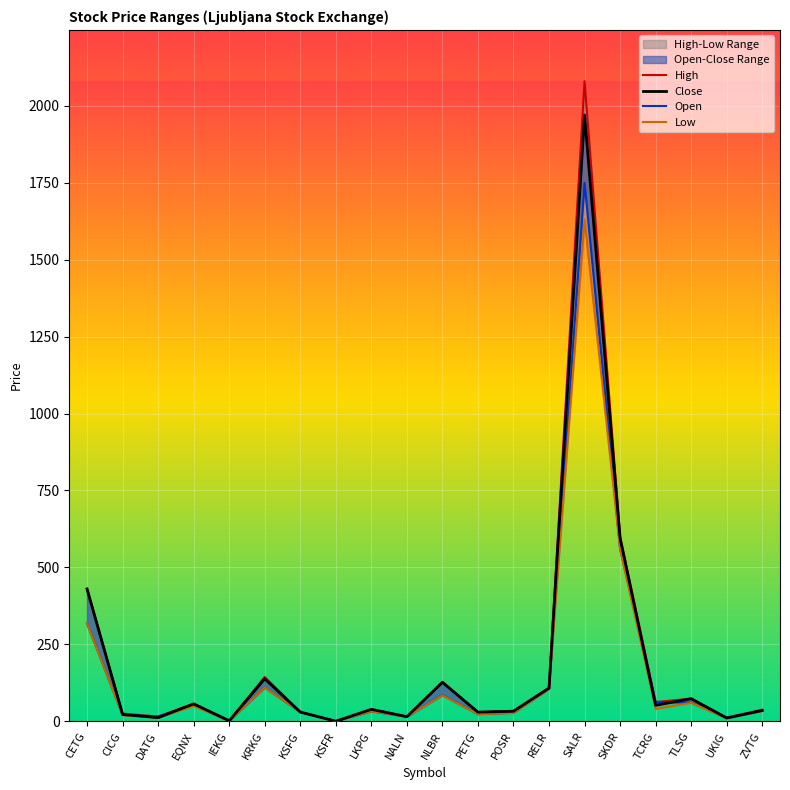

Which label corresponds to the smallest value in the chart?

KSFR